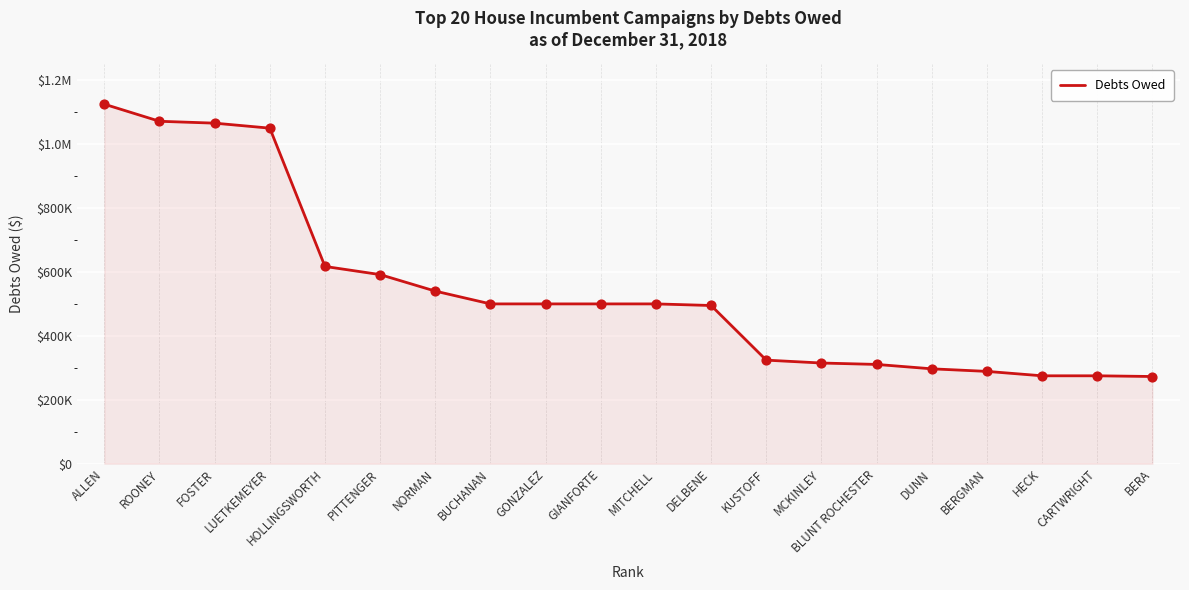

What is the ratio of the value at BUCHANAN to the value at HECK?

1.8